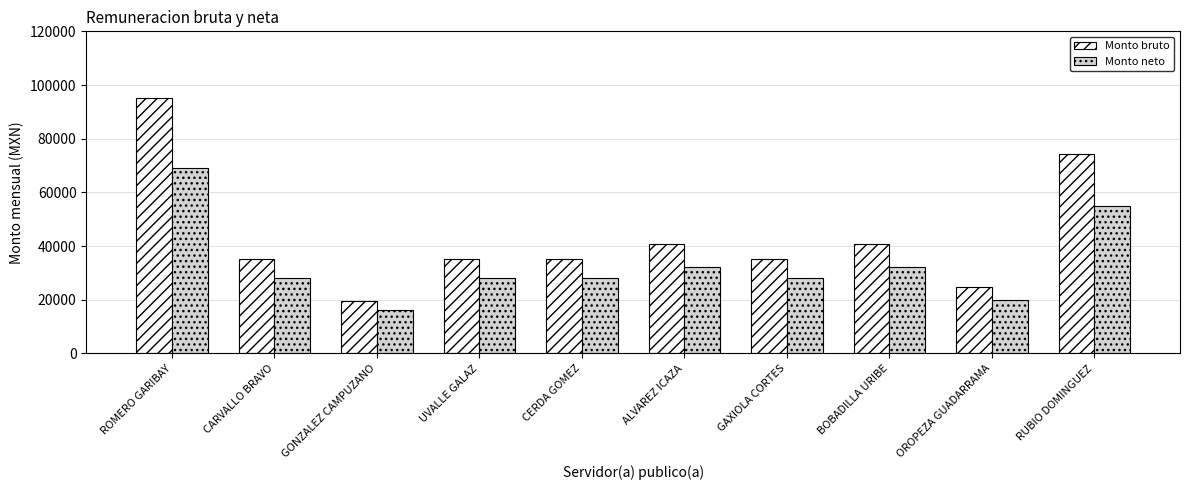

What is the difference between the maximum and second lowest values in the Monto bruto series?

70655.0